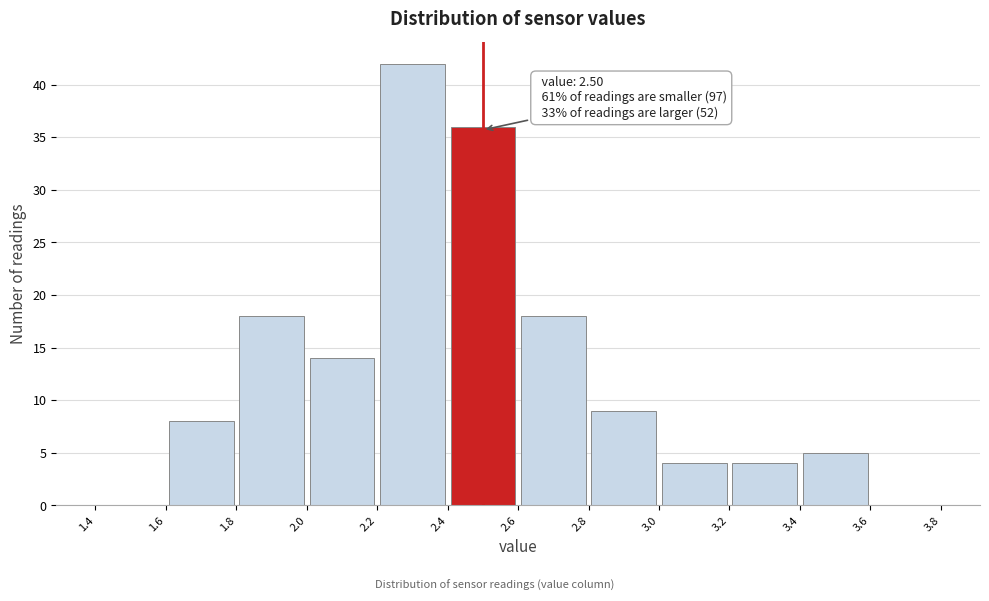

Over which range of the x-axis is the bar tallest?

2.2 to 2.4